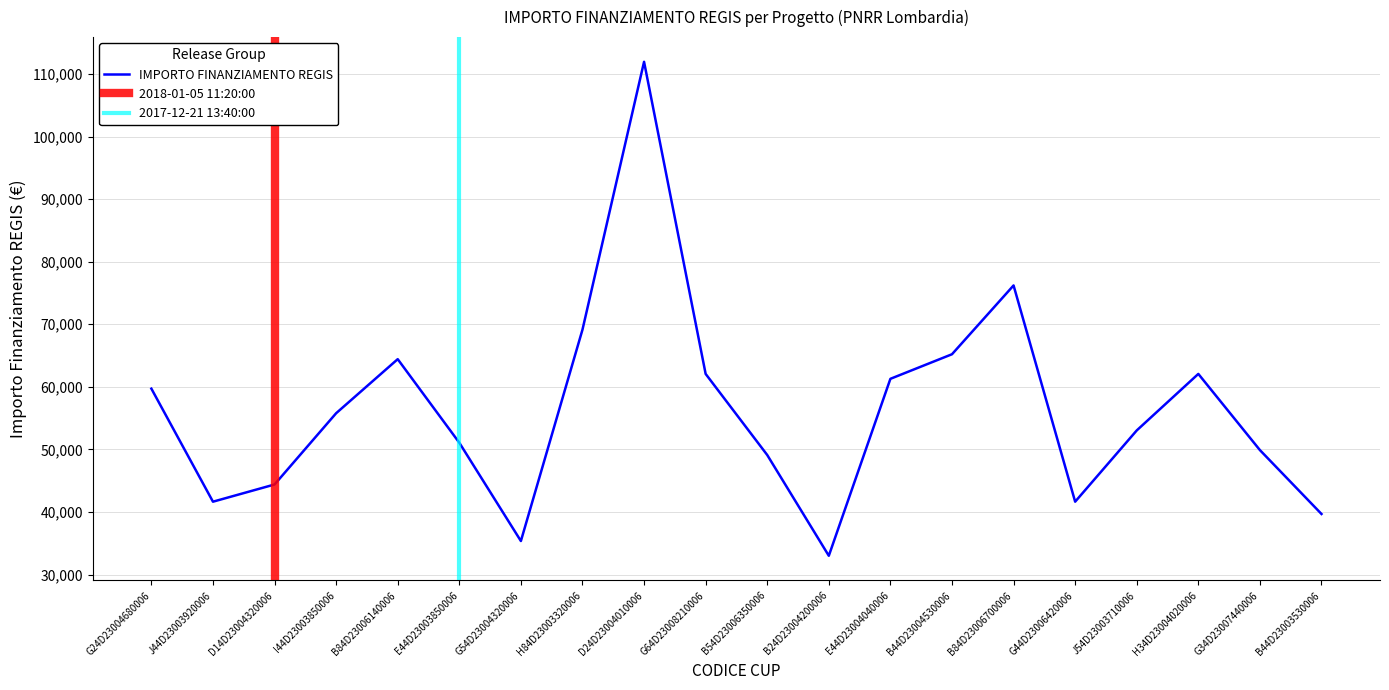

What is the sum of all values?

1126561.4